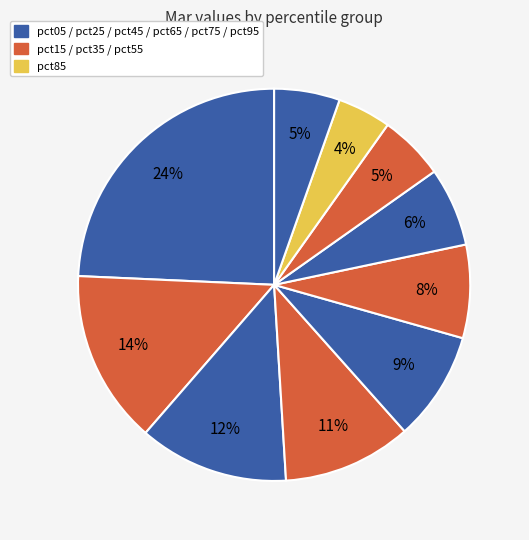

Count the number of slices in the pie.

10